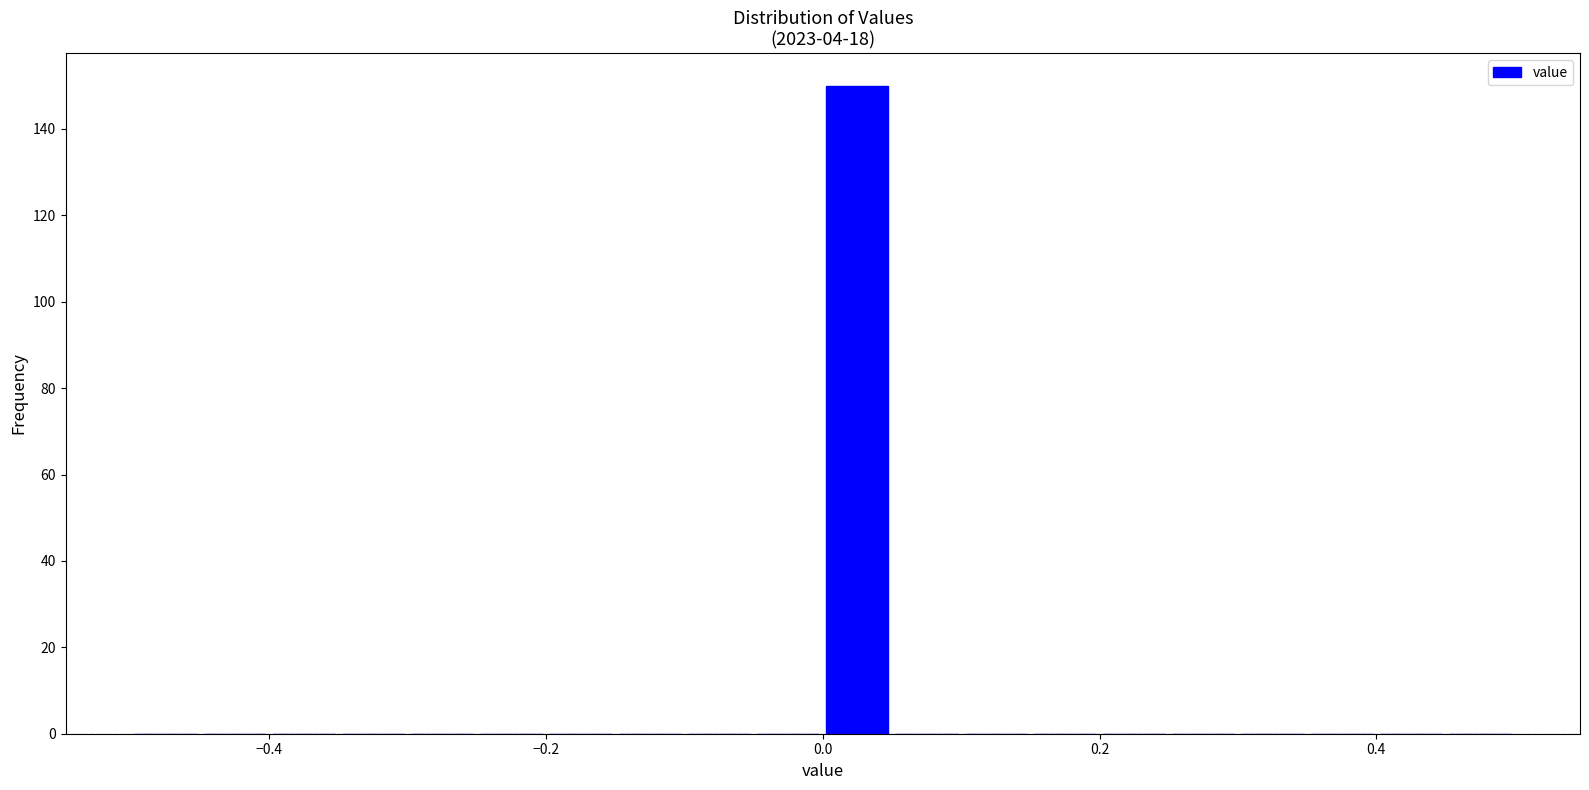

Read against the x-axis, roughly where is the centre of the tallest bar?

0.02